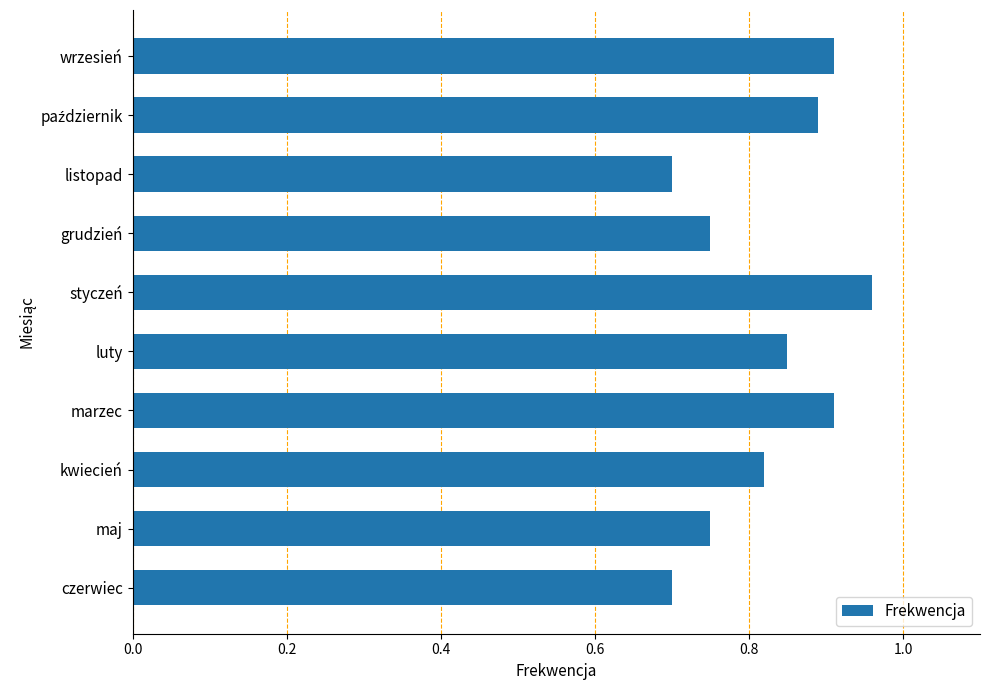

Count the values in the range 0 to 1.

10